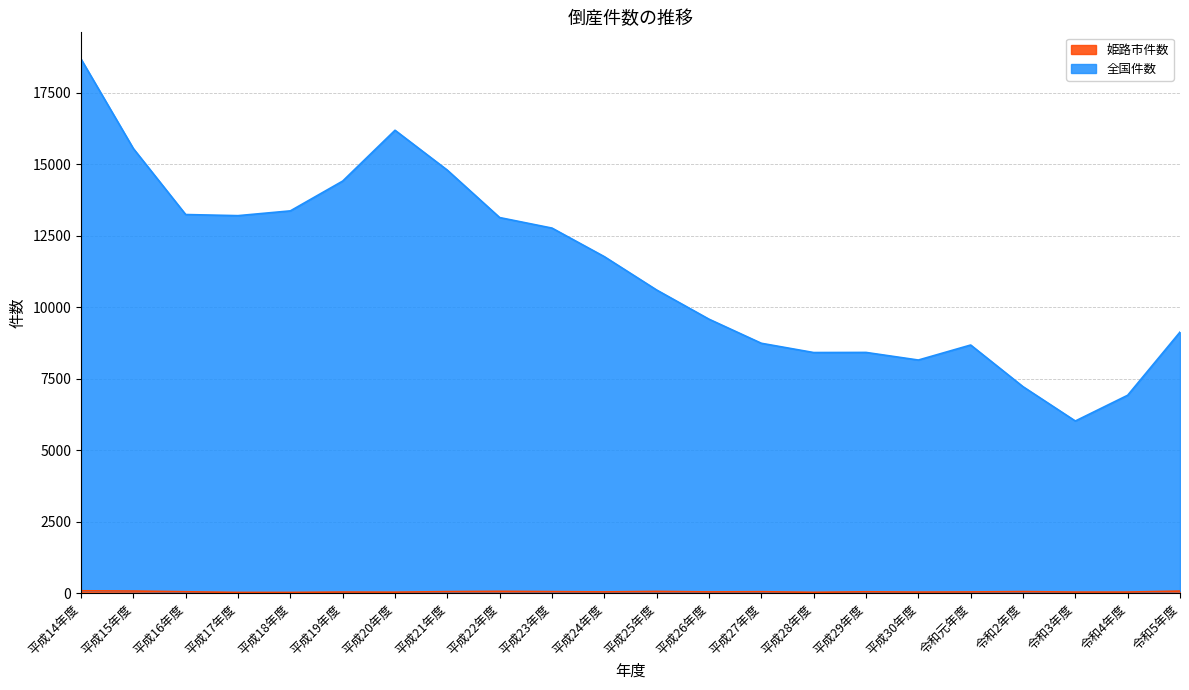

What is the value of the 全国件数 point at the 20th from the left?

6022